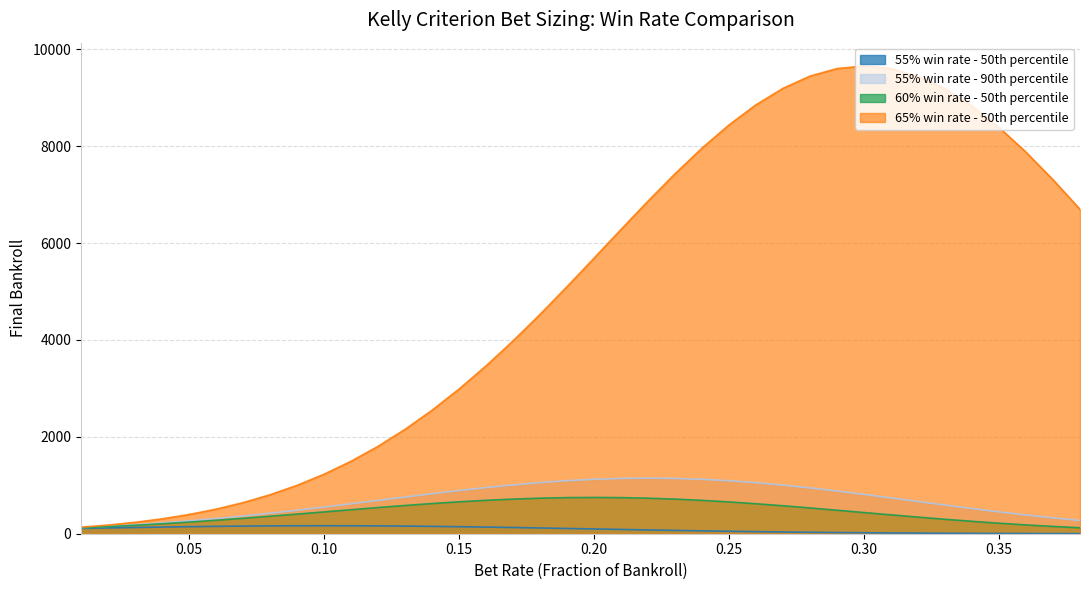

Which category has the lowest value in the 60% win rate - 50th percentile series?

0.01